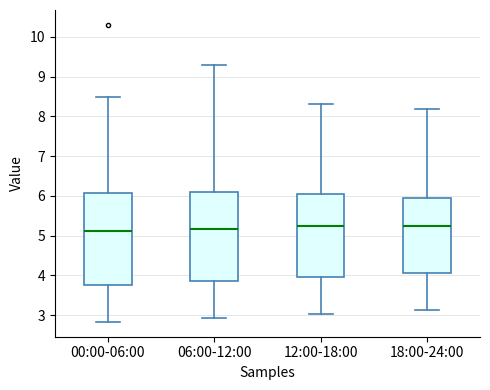

Where does the lower whisker of the box for 00:00-06:00 end on the y-axis? The values are not printed on the chart, so give them approximately, as read against the axis.

2.8